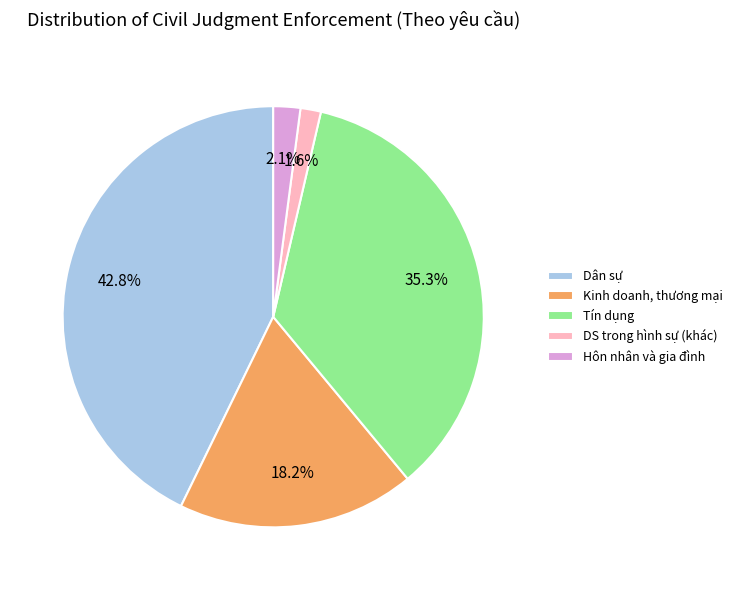

What percentage is NOT represented by Tín dụng?

64.7%